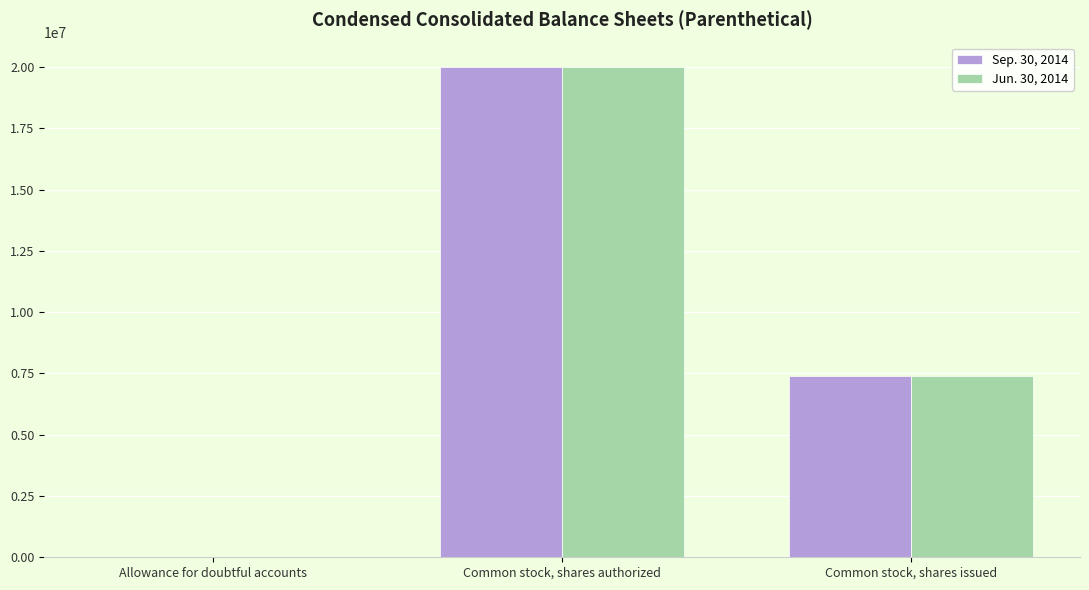

Is it true that Jun. 30, 2014 equals 7382706 at Common stock, shares issued?

True